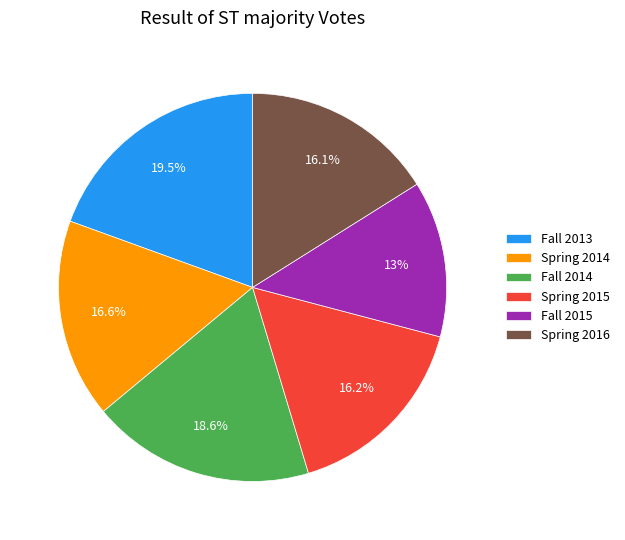

What is the largest slice in the pie chart?

Fall 2013